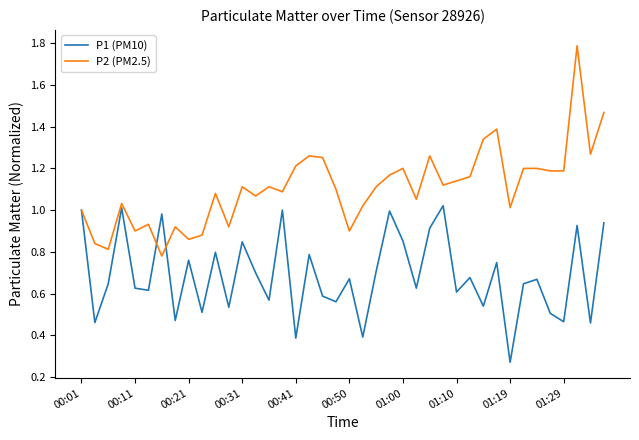

Which series has the largest range (max minus min)?

P2 (PM2.5)